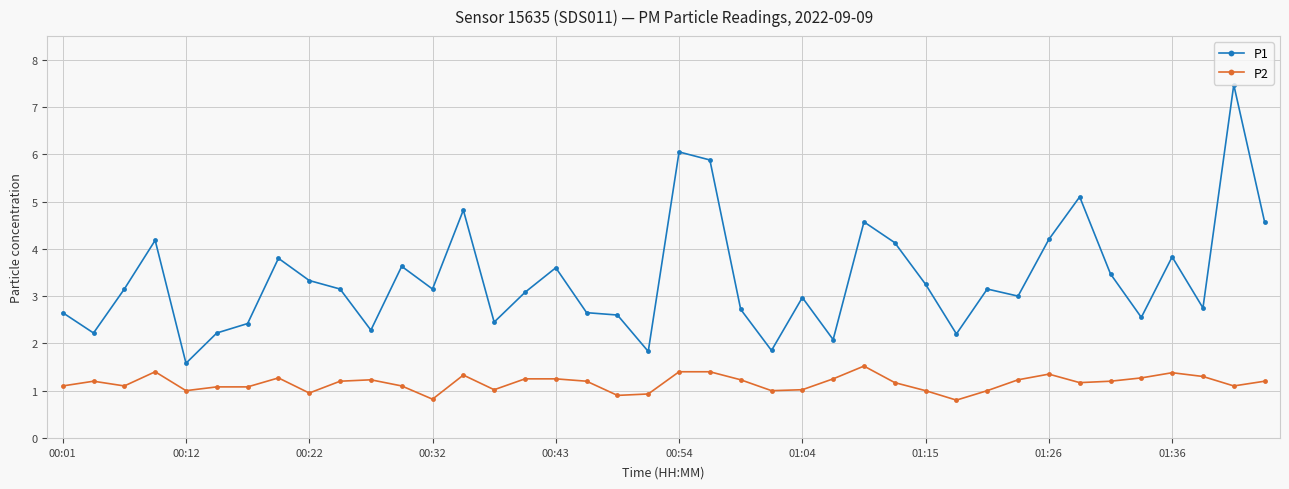

Does the chart have visible grid lines?

Yes